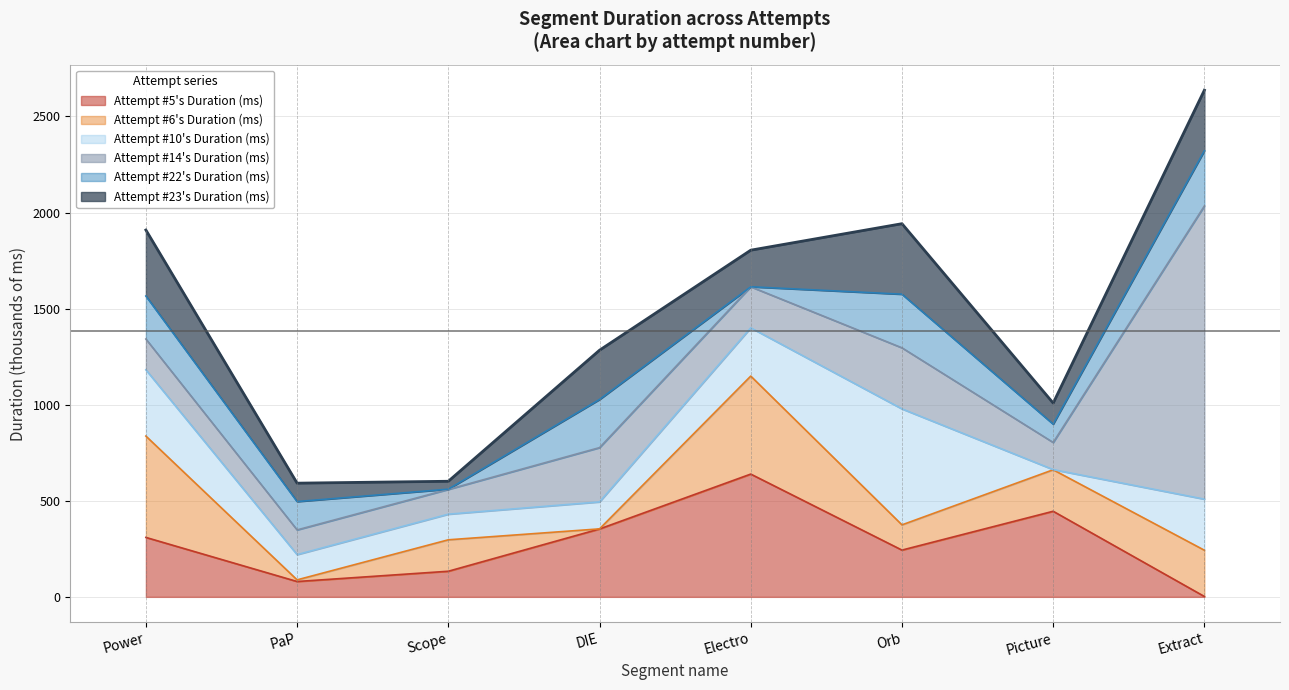

True or false: Attempt #5's Duration (ms) (line) and Attempt #22's Duration (ms) (line) cross at least once.

False